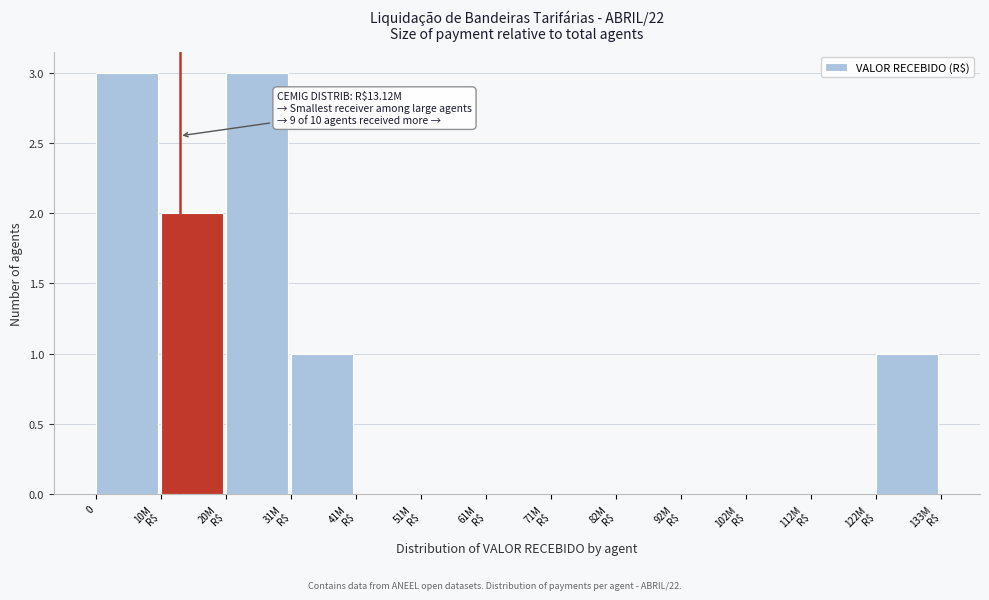

What is the sum of all values?

10